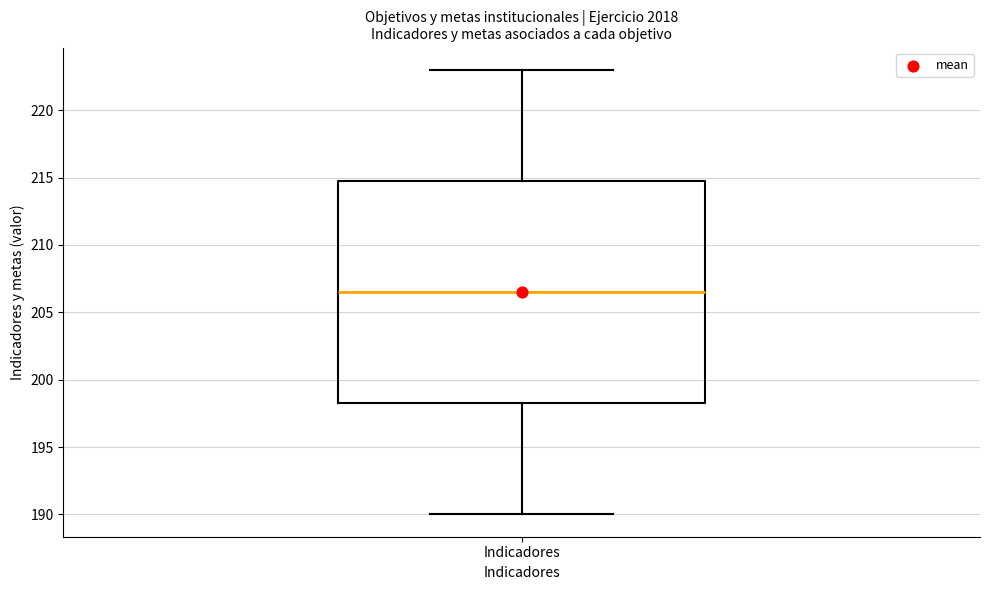

Read this box plot against the y-axis: the position of the median line, the range covered by the box, and the ends of both whiskers. The values are not printed on the chart, so give them approximately, as read against the axis.

median 206.5, box 198.5 to 215.0, whiskers 190.0 to 223.0